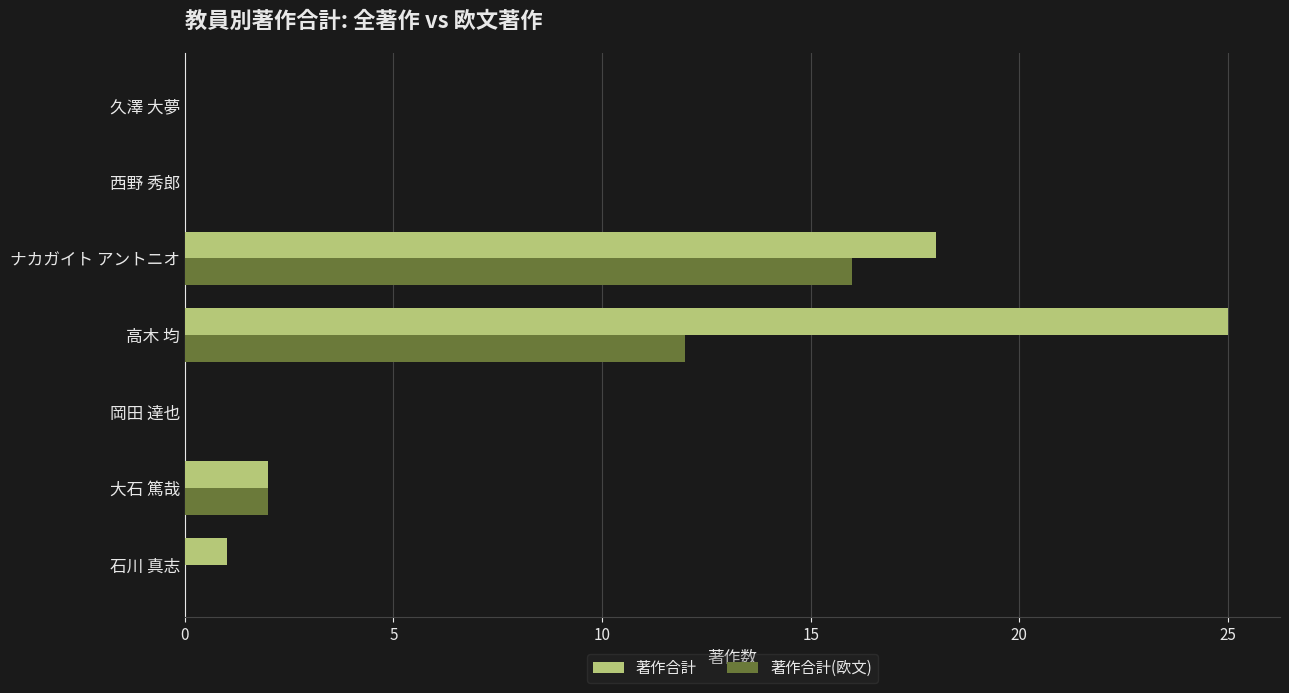

True or false: 著作合計(欧文) has a value of 0 at 西野 秀郎.

True